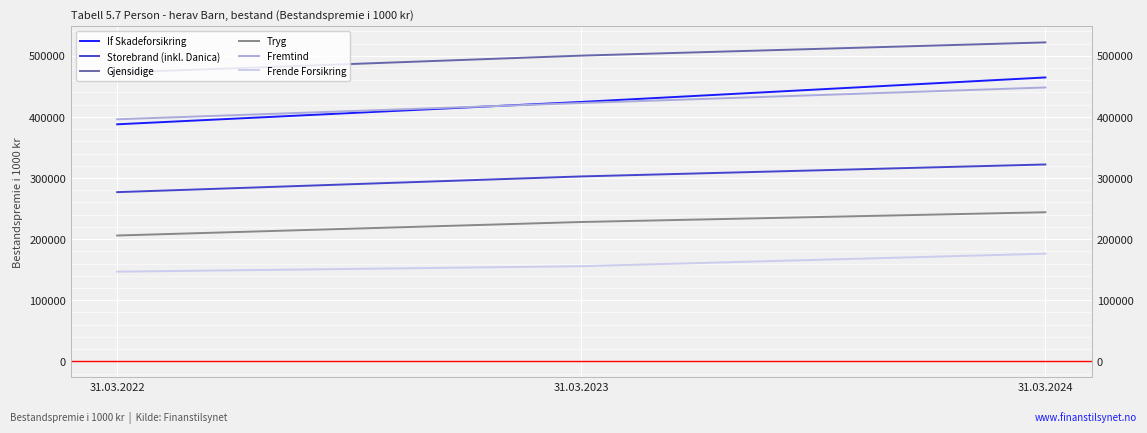

At which label does If Skadeforsikring reach its peak?

31.03.2024